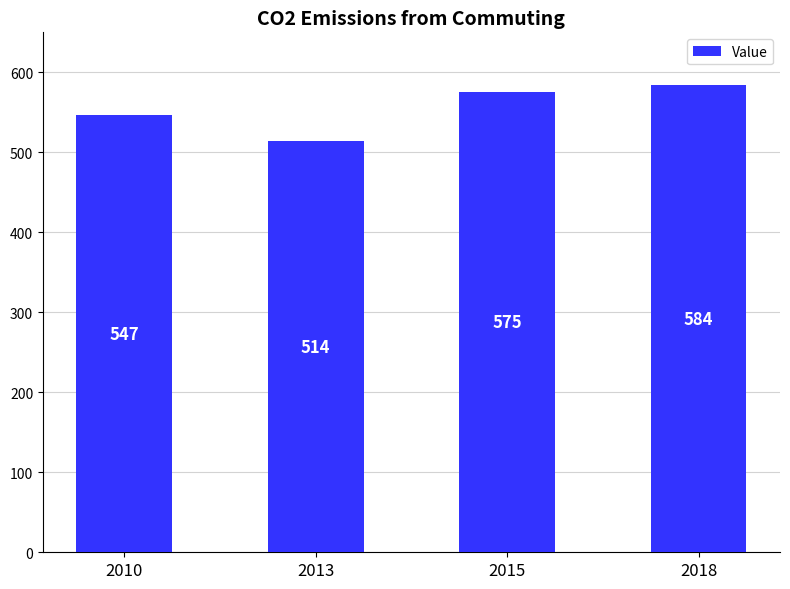

How many values are between 547 and 584?

3